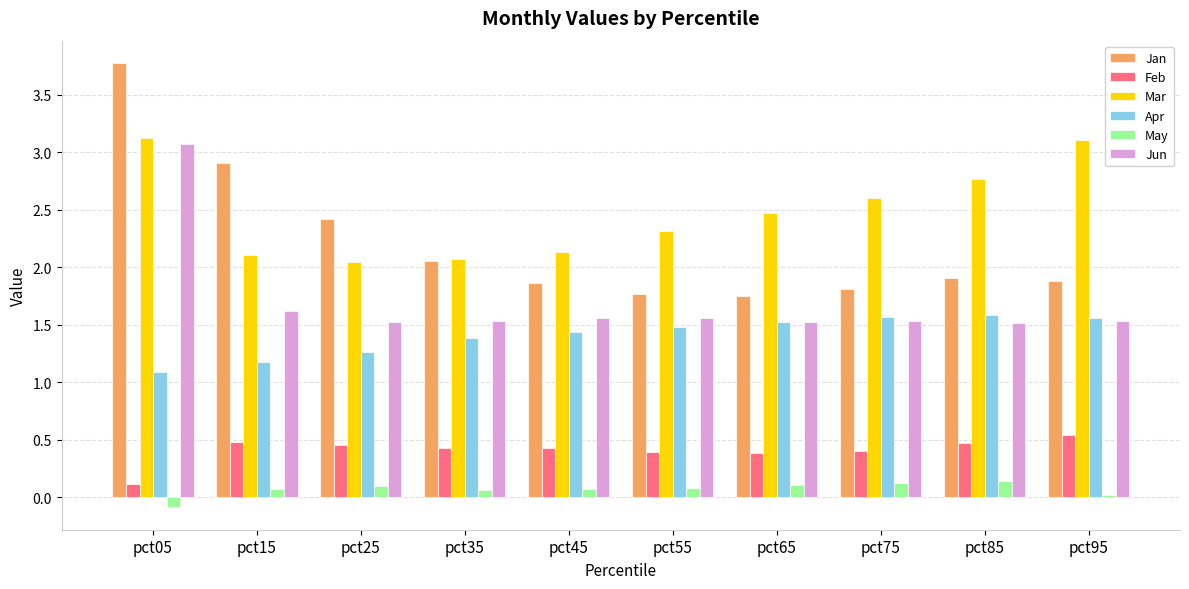

Read the Jan value at pct85.

1.9